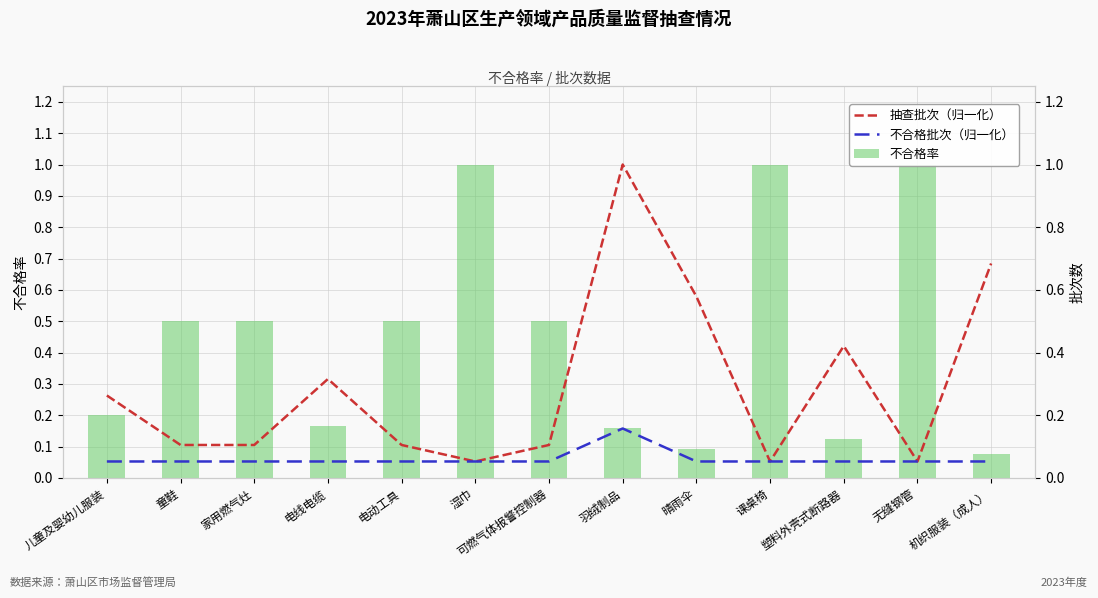

The value of 不合格批次（归一化） at 可燃气体报警控制器 is 0.1. True or false?

True